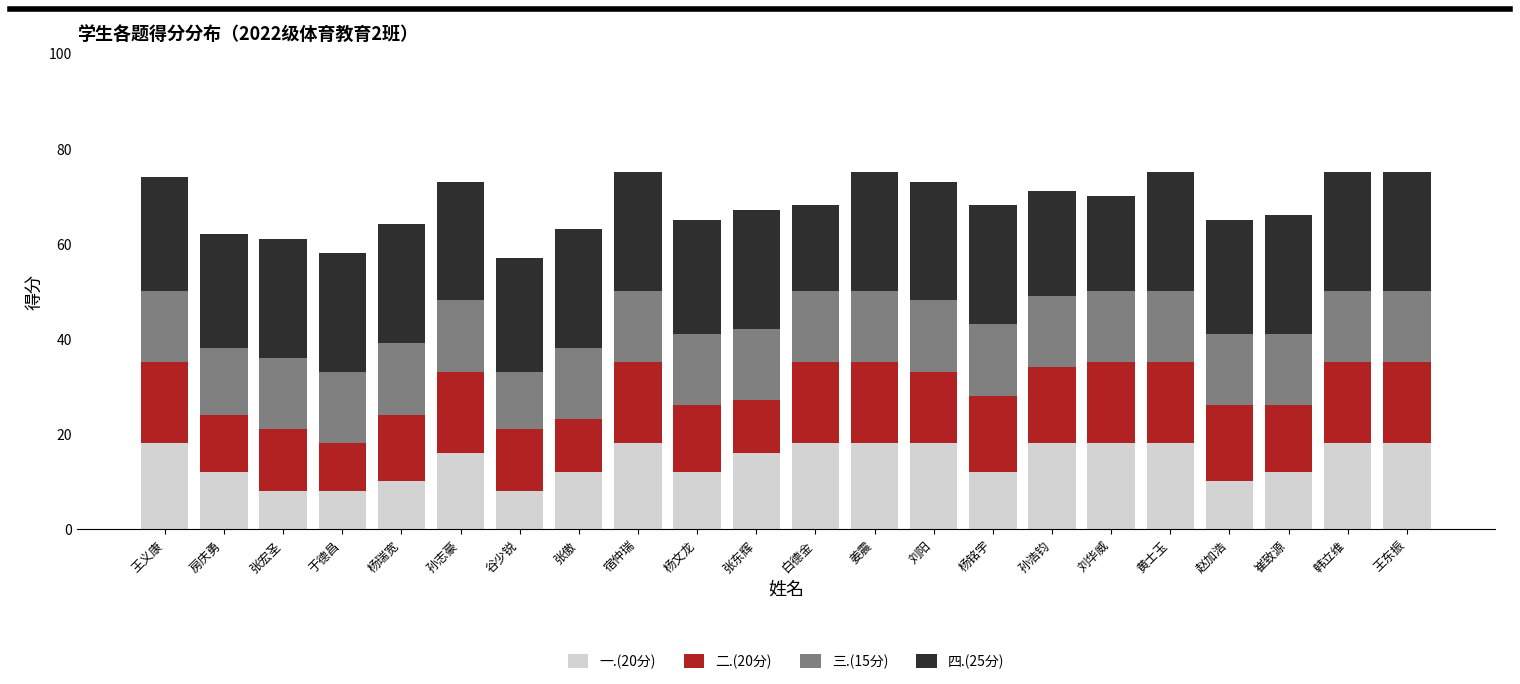

True or false: 一.(20分) has a value of 18 at 王义康.

True